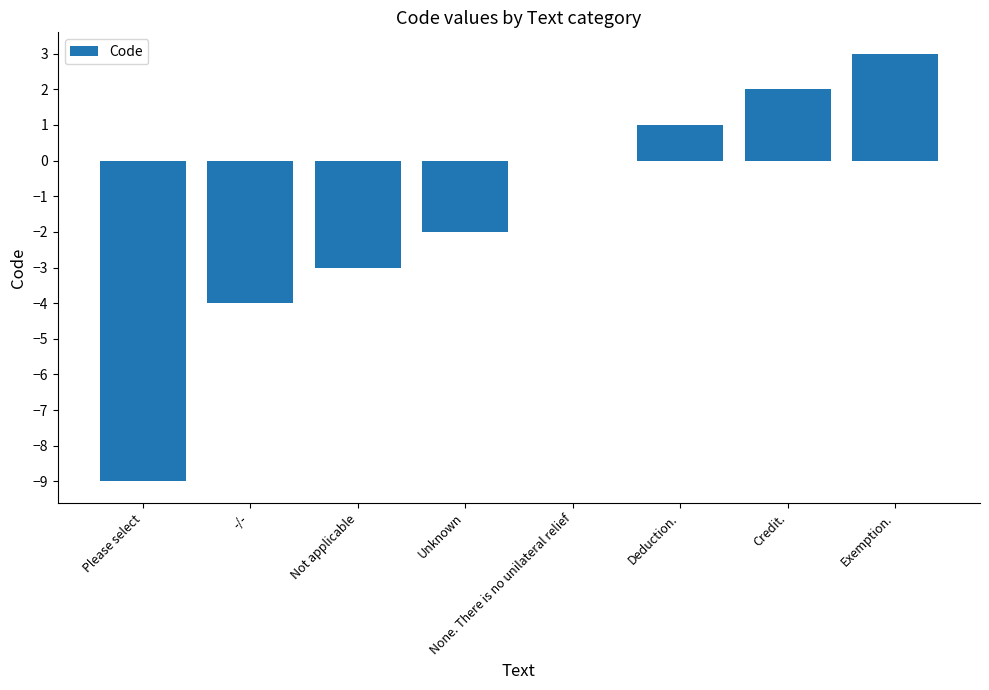

What is the difference between the values at Exemption. and Not applicable?

6